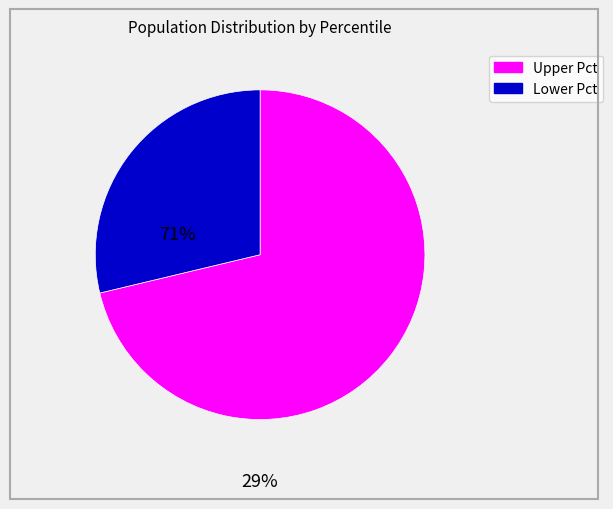

Is there any slice that represents more than half of the pie?

Yes